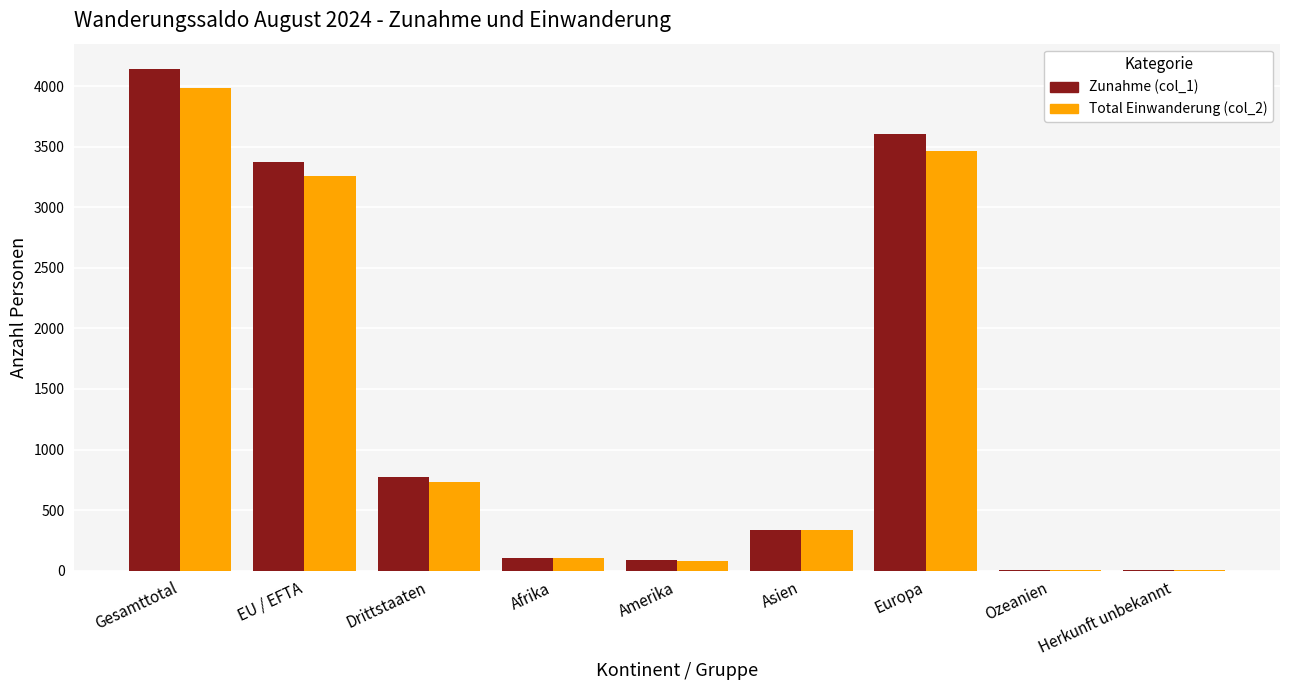

Which category has the highest value across all series?

Gesamttotal